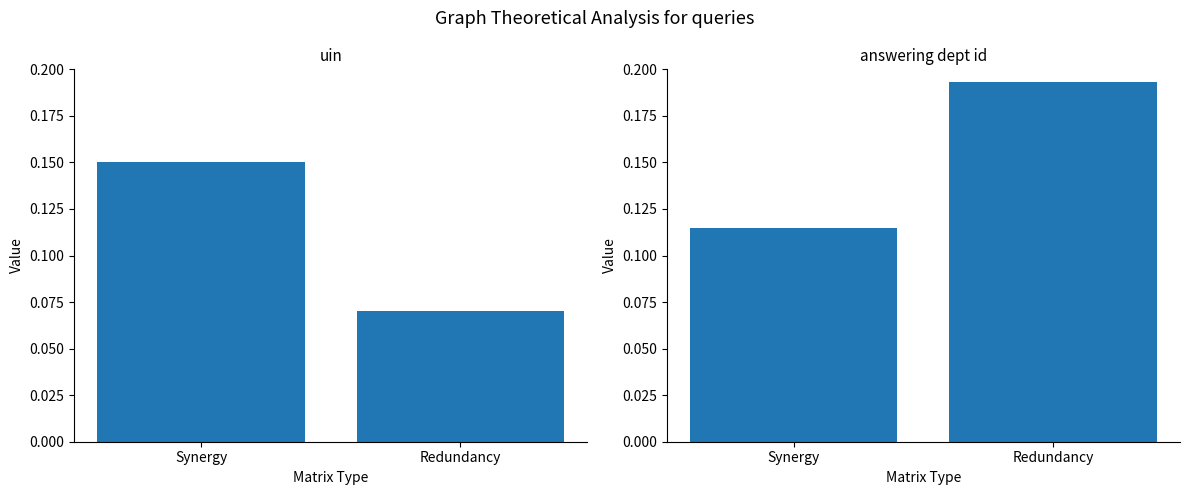

What is the average value of the uin series?

0.1